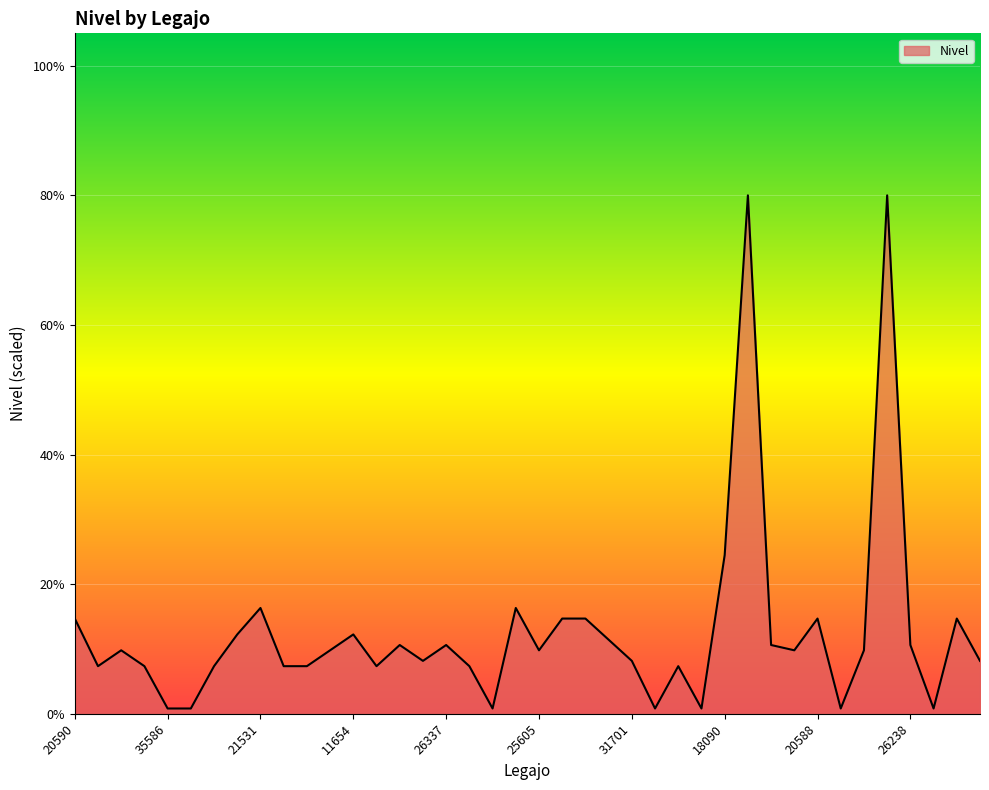

What is the maximum value shown in the chart?

80.0